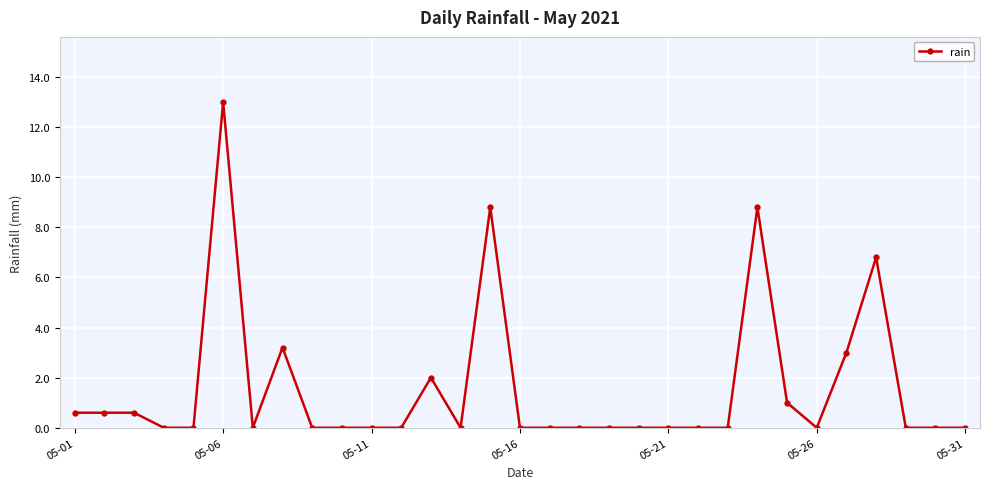

What is the greatest value displayed?

13.0